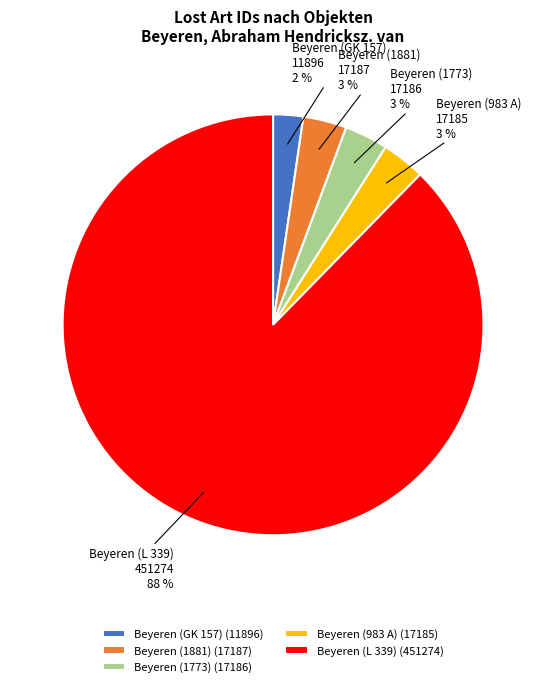

Which slice represents more than half of the pie?

Beyeren (L 339)